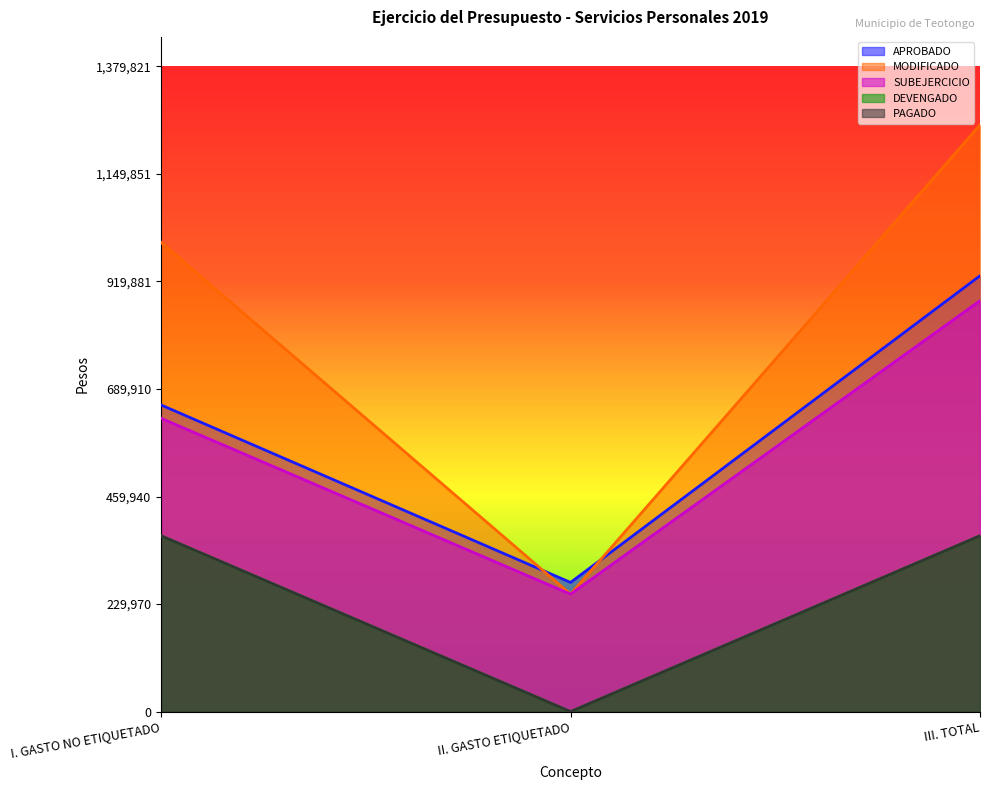

What is the total value across all series at II. GASTO ETIQUETADO?

778792.0